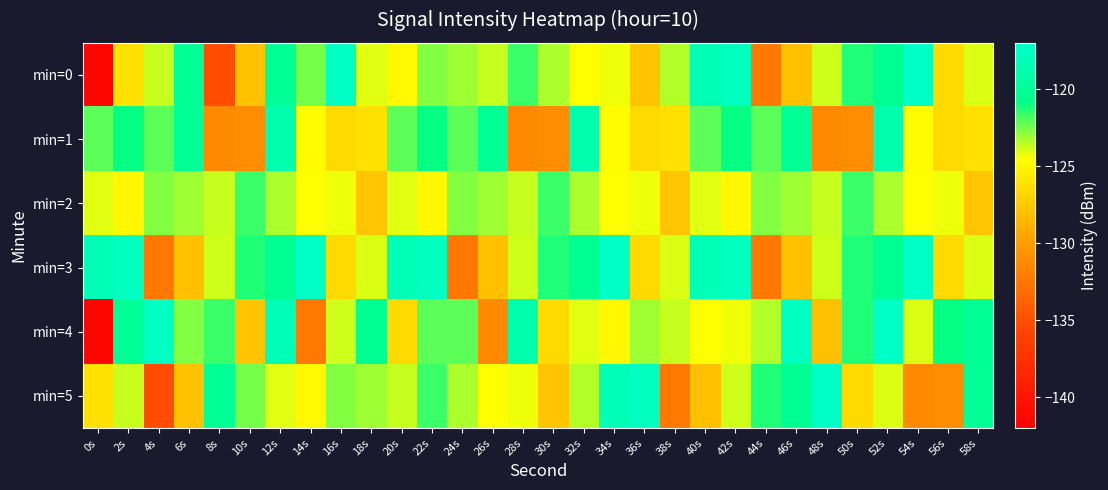

What is the total value across all series at 24s?

-745.7